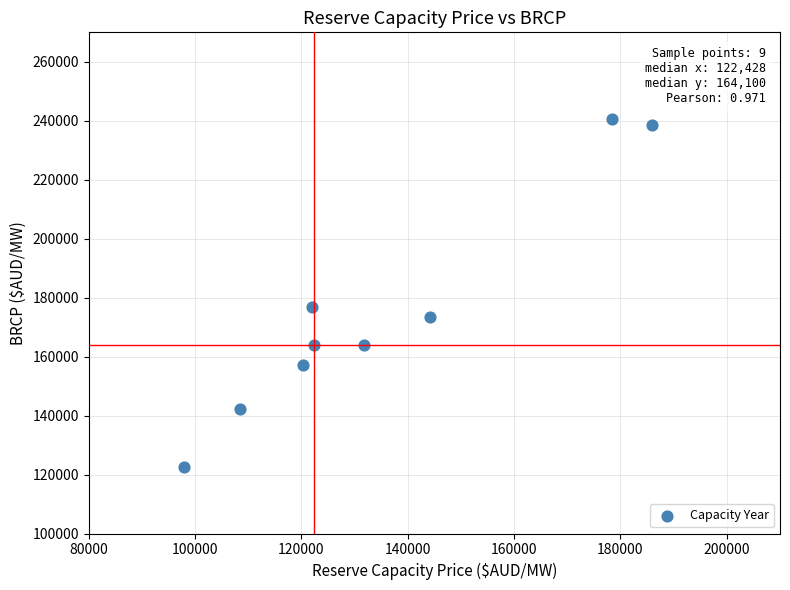

What Y value in the scatter plot is closest to 181550?

176800